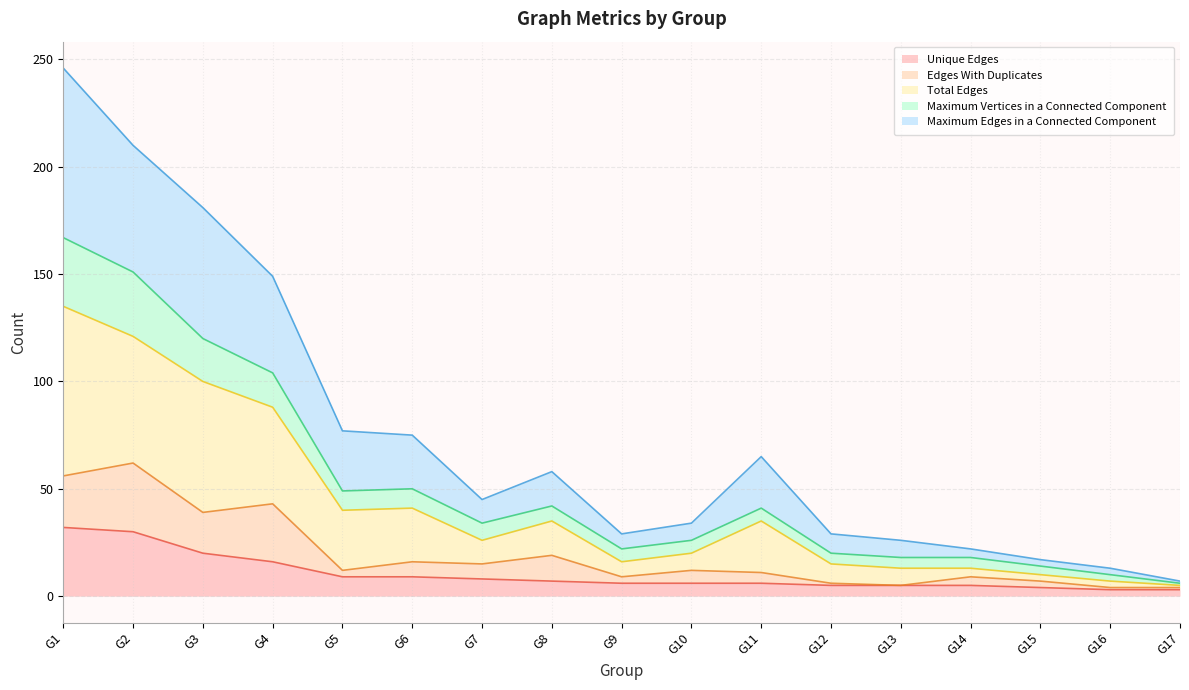

Rank the categories by Unique Edges value from highest to lowest.

G1, G2, G3, G4, G5, G6, G7, G8, G9, G10, G11, G12, G13, G14, G15, G16, G17